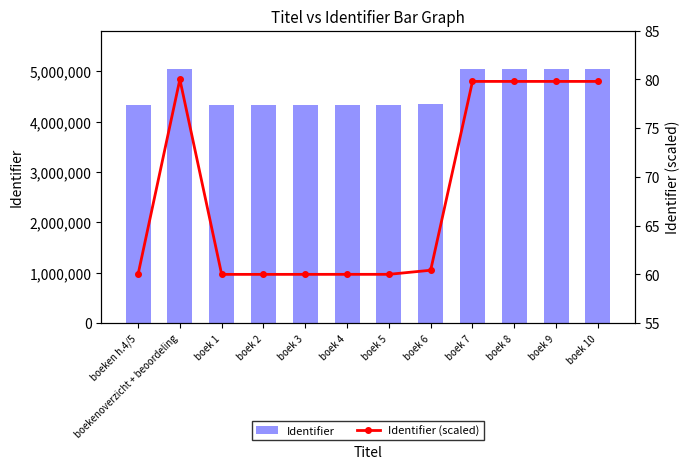

Is the value of Identifier (scaled) at boeken h.4/5 greater than the value of Identifier at boek 7?

No